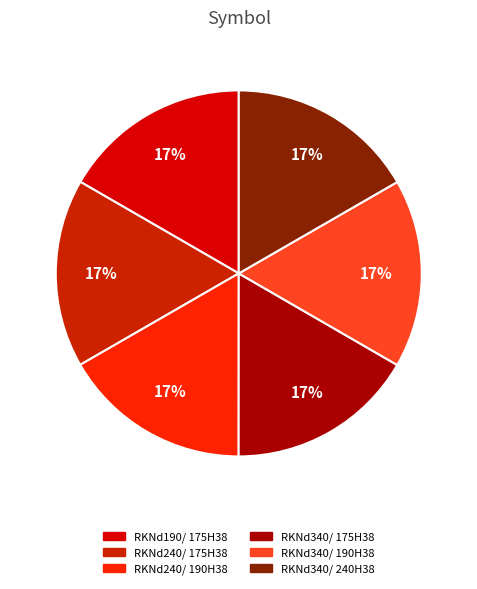

Count the number of slices in the pie.

6